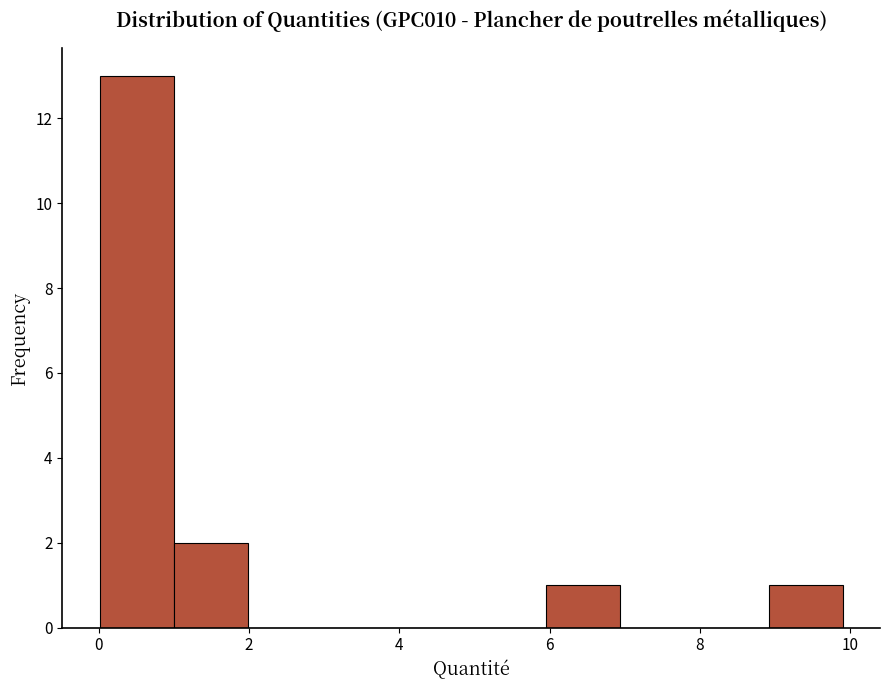

Reading left to right, transcribe this chart: for each bar, give the range it covers on the x-axis and its height. Neither the bar edges nor the heights are printed on the chart, so give them approximately, as read against the axes.

0 to 1: 13
1 to 2: 2
2 to 3: 0
3 to 4: 0
4 to 5: 0
5 to 6: 0
6 to 7: 1
7 to 8: 0
8 to 9: 0
9 to 10: 1